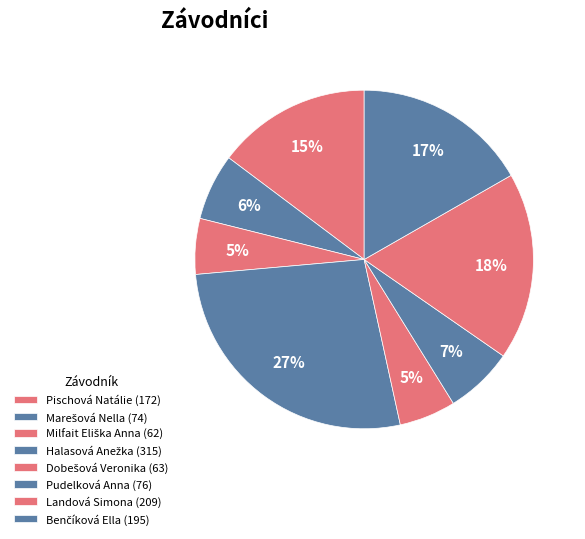

What is the largest slice in the pie chart?

Halasová Anežka